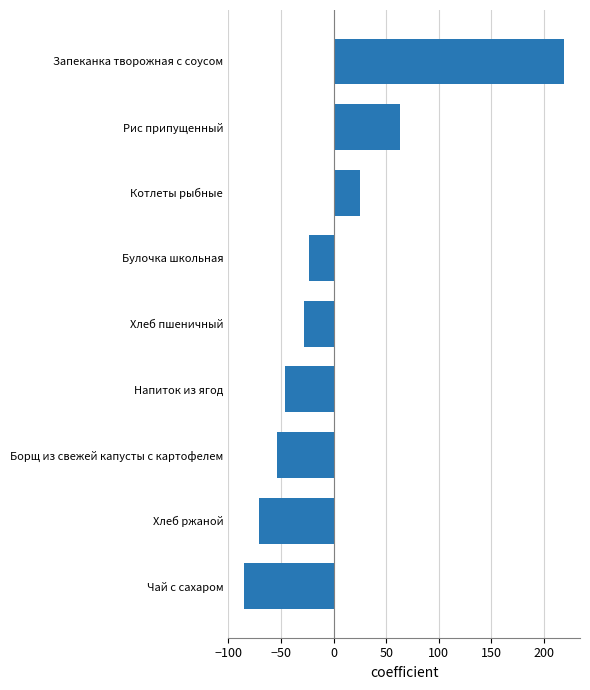

Which label corresponds to the largest value in the chart?

Запеканка творожная с соусом